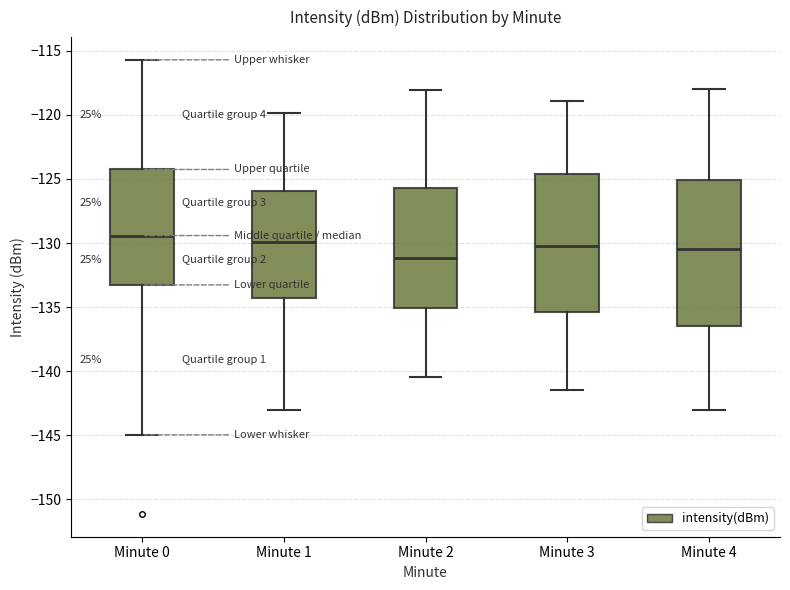

Which box is the tallest, from its lower edge to its upper edge?

Minute 4